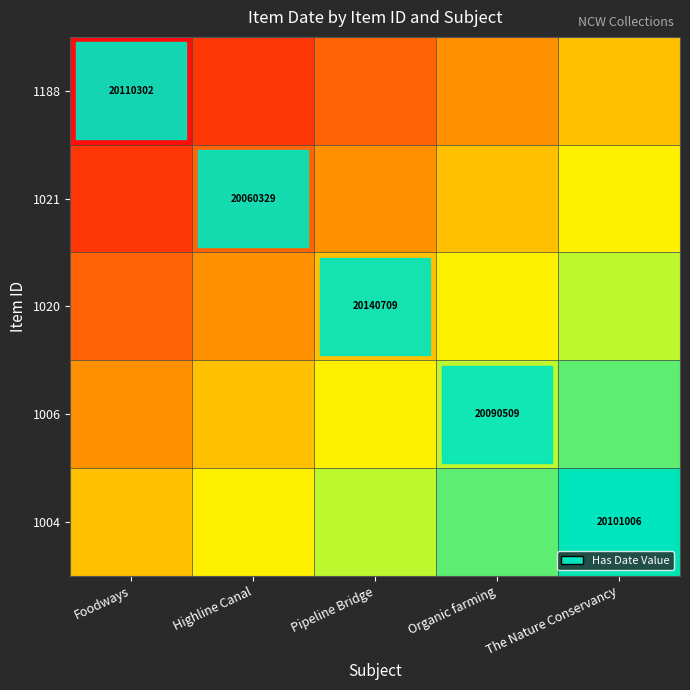

At which category does the chart reach its minimum across all series?

Foodways